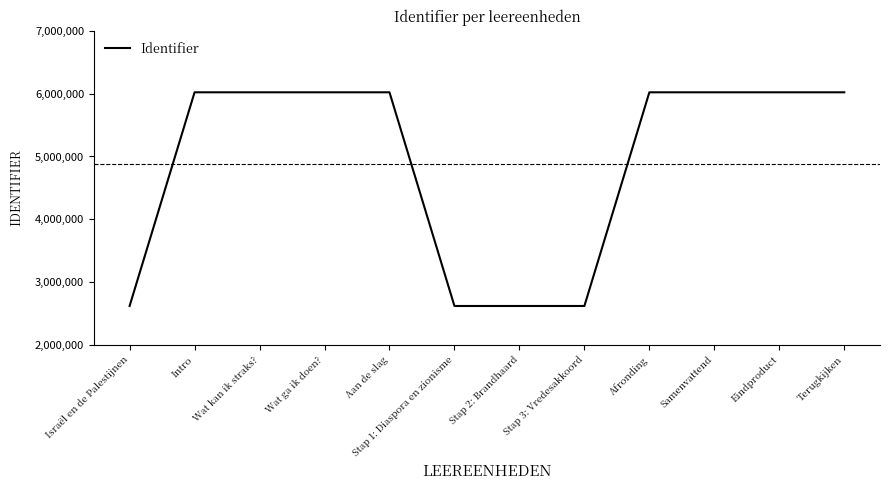

What is the change in value from Stap 1: Diaspora en zionisme to Terugkijken?

+3398307